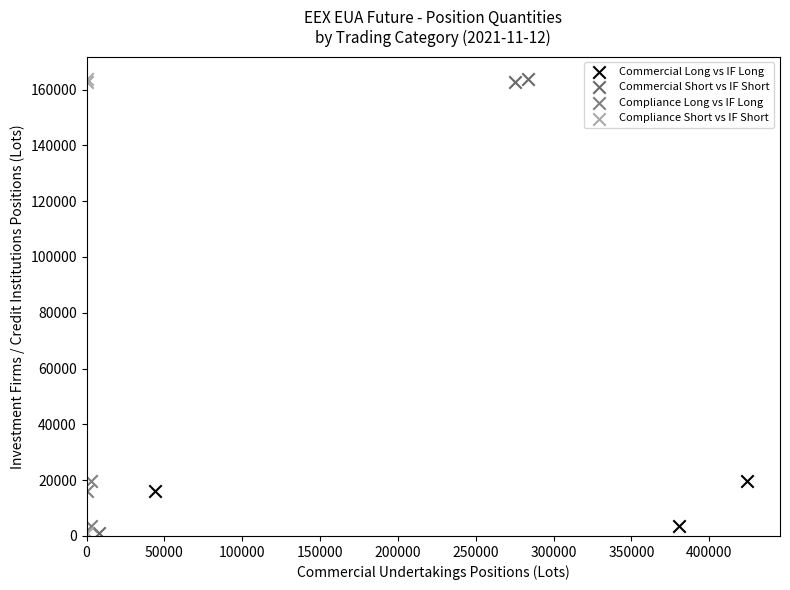

What are all the series names shown in the legend?

Commercial Long vs IF Long, Commercial Short vs IF Short, Compliance Long vs IF Long, Compliance Short vs IF Short